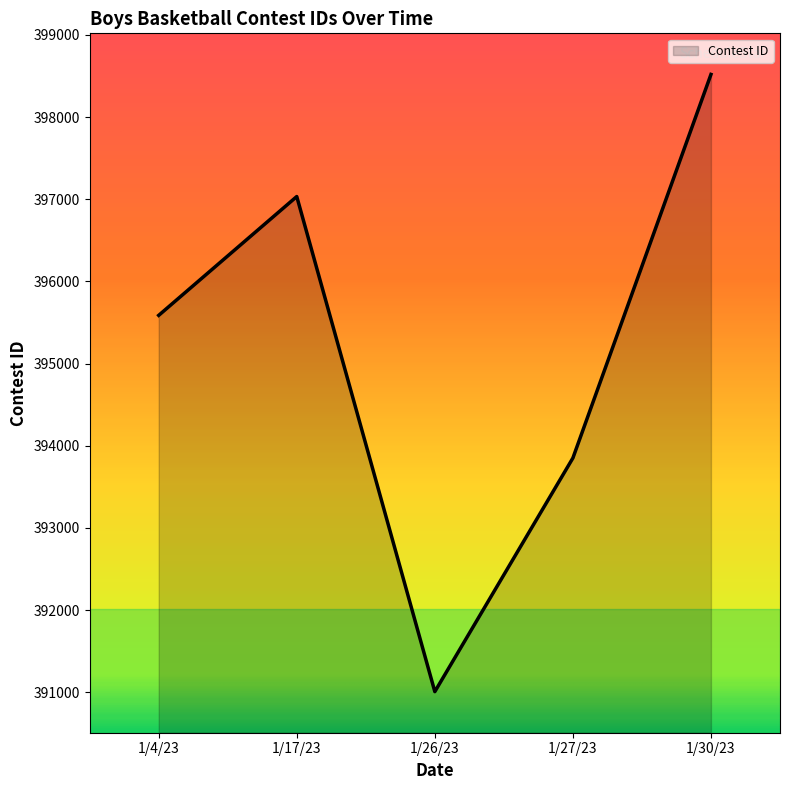

List the labels in order of value, smallest first.

1/26/23, 1/27/23, 1/4/23, 1/17/23, 1/30/23